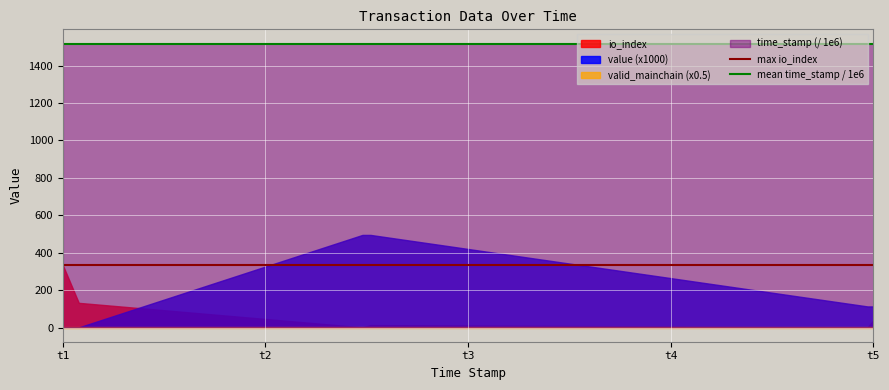

Which series has the largest total across all categories?

time_stamp (/ 1e6)